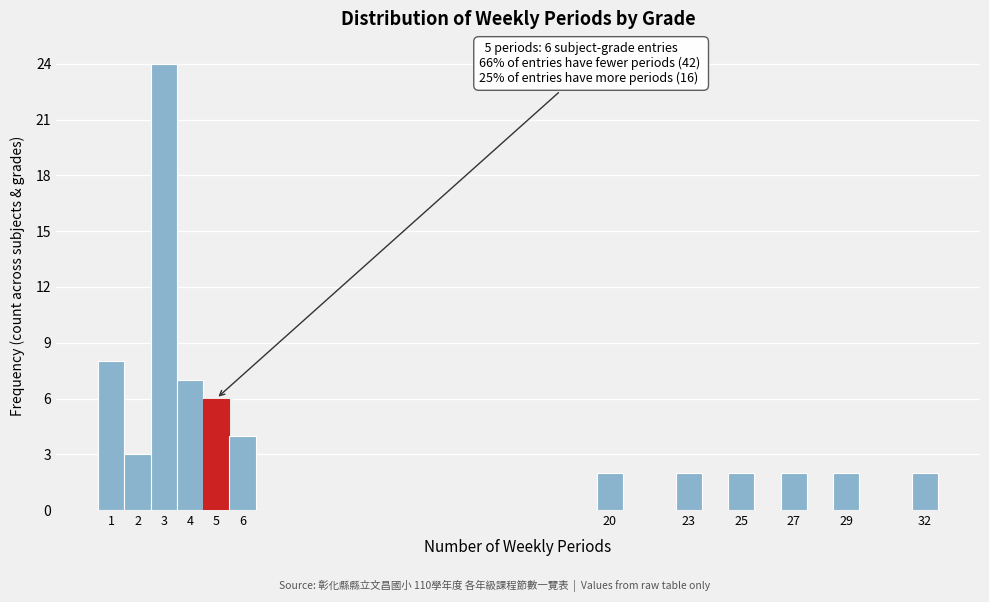

Which range on the x-axis has the tallest bar?

2.5 to 3.5